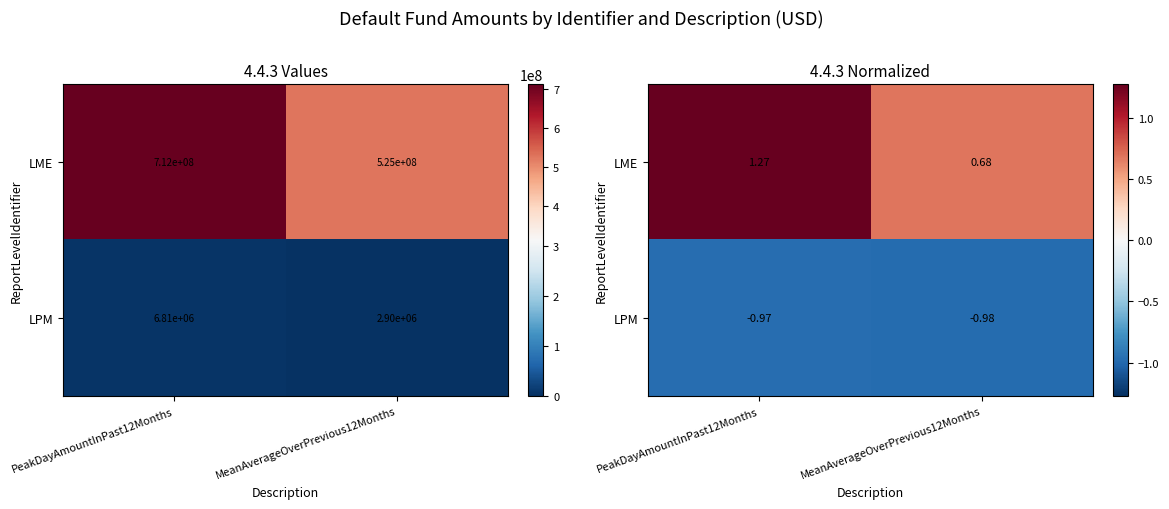

List the series in order of their overall mean, highest first.

LME, LPM